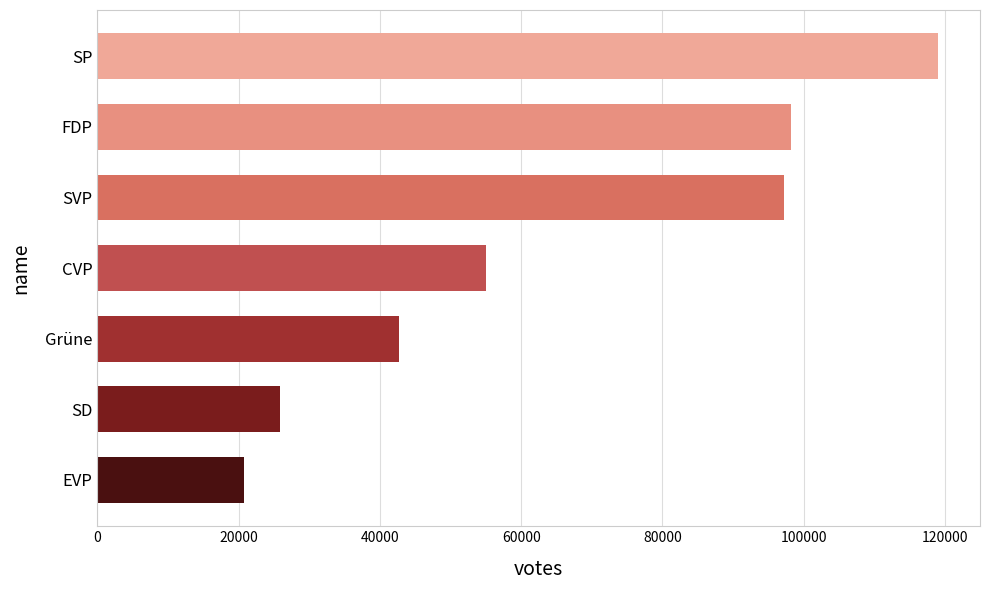

The chart shows a value of 20735 at EVP. True or false?

True